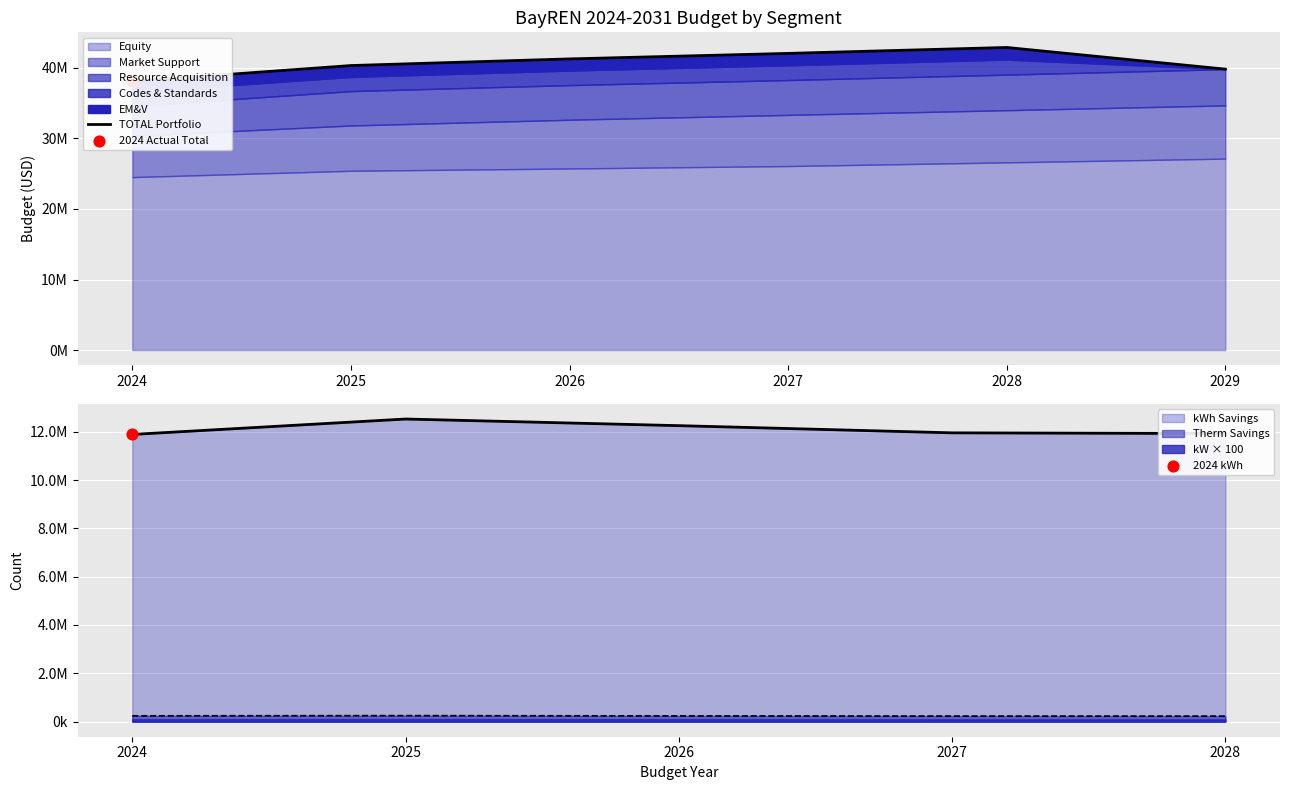

Between 2025 and 2027, which is larger?

2027